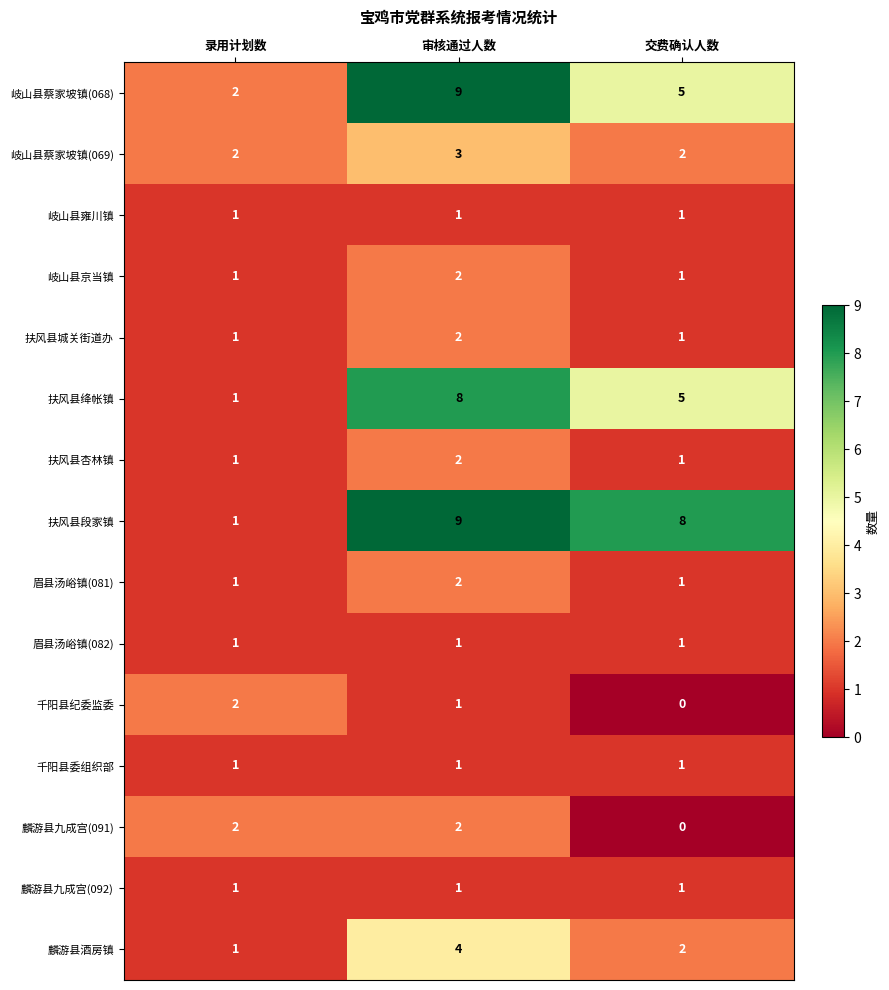

Which series has the largest total across all categories?

扶风县段家镇